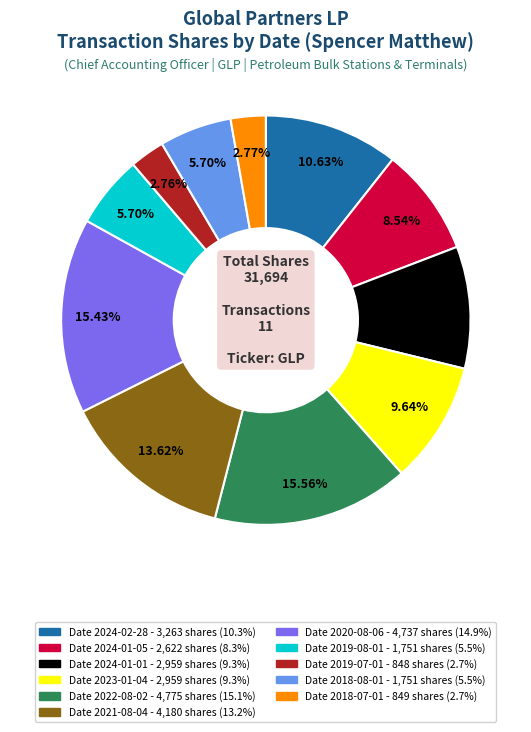

Is there a majority slice in this chart?

No